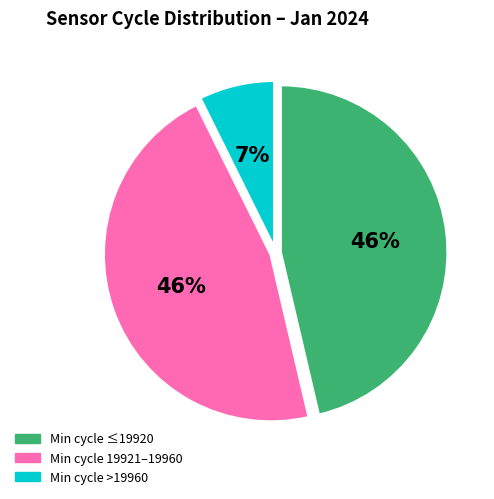

Does Min cycle ≤19920 represent more than half of the total?

No